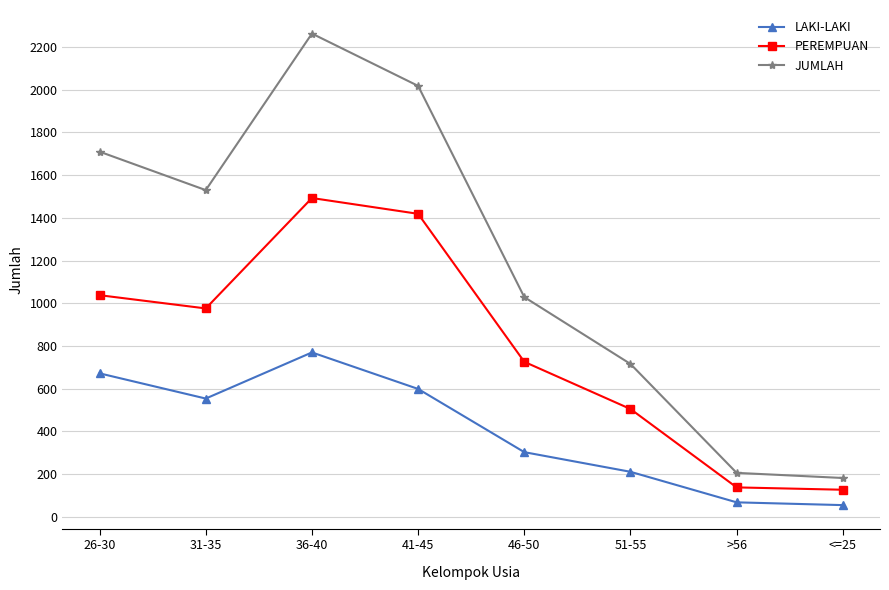

True or false: PEREMPUAN has more than 0 points higher than both neighbors.

True